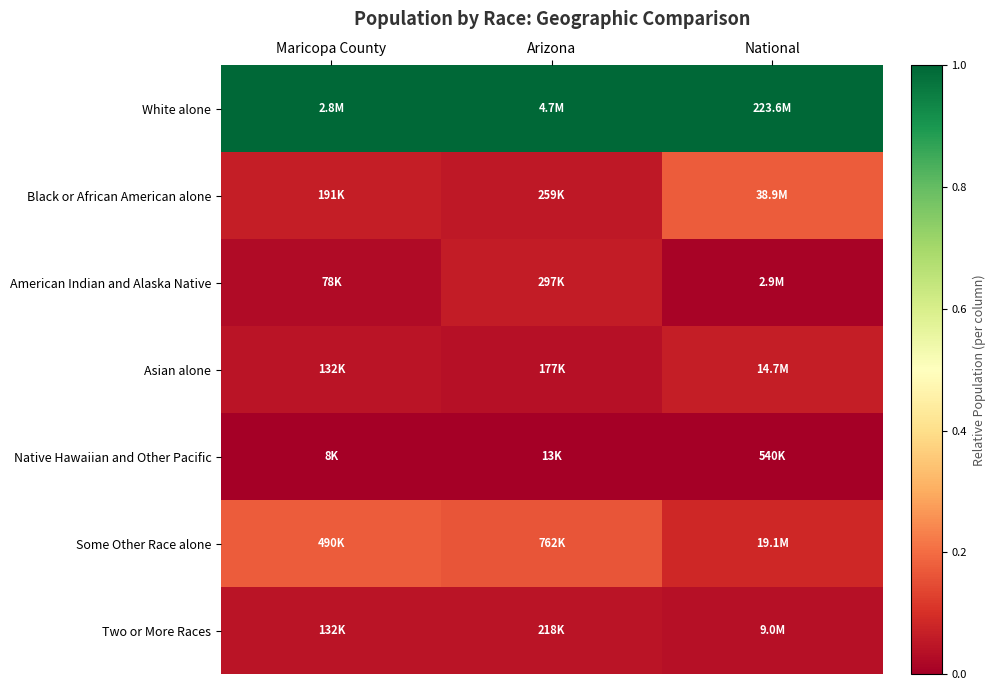

At how many categories does at least one series exceed 0?

3